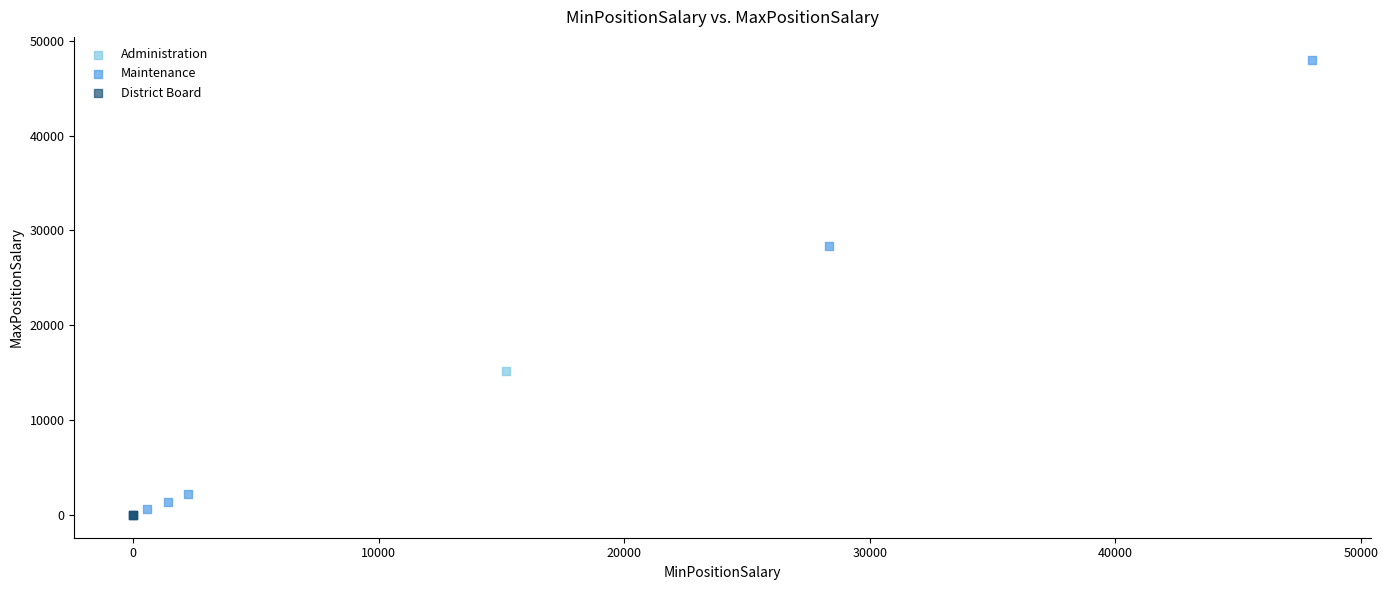

What are all the series names shown in the legend?

Maintenance, District Board, Administration